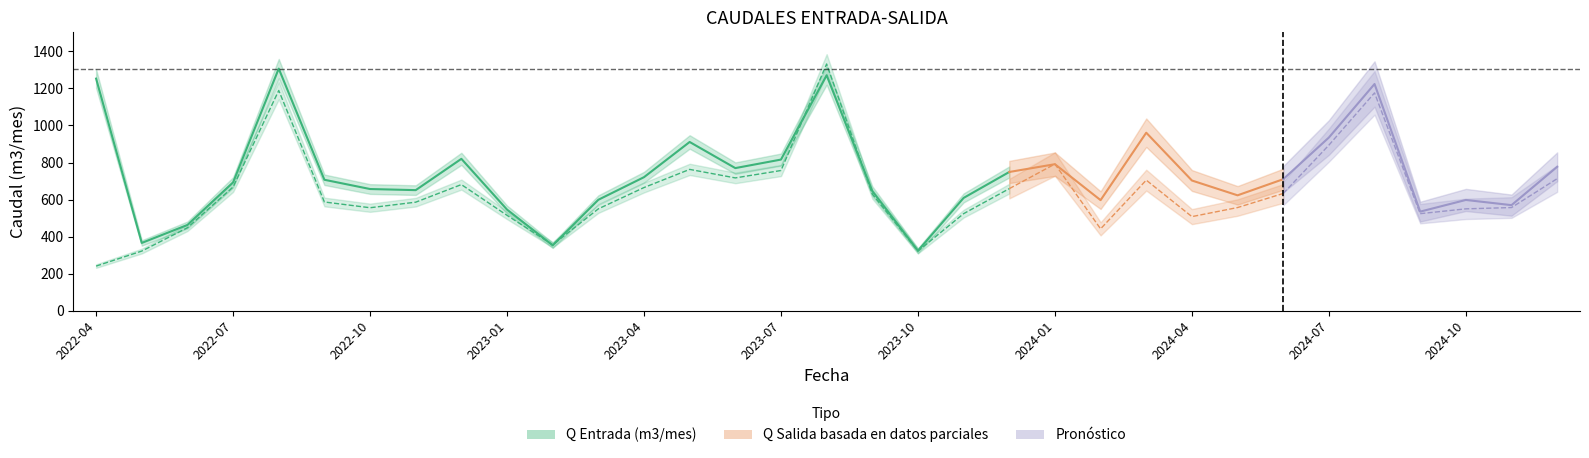

What is the value of the Q Salida (m3/mes) point at the 13th from the left?

665